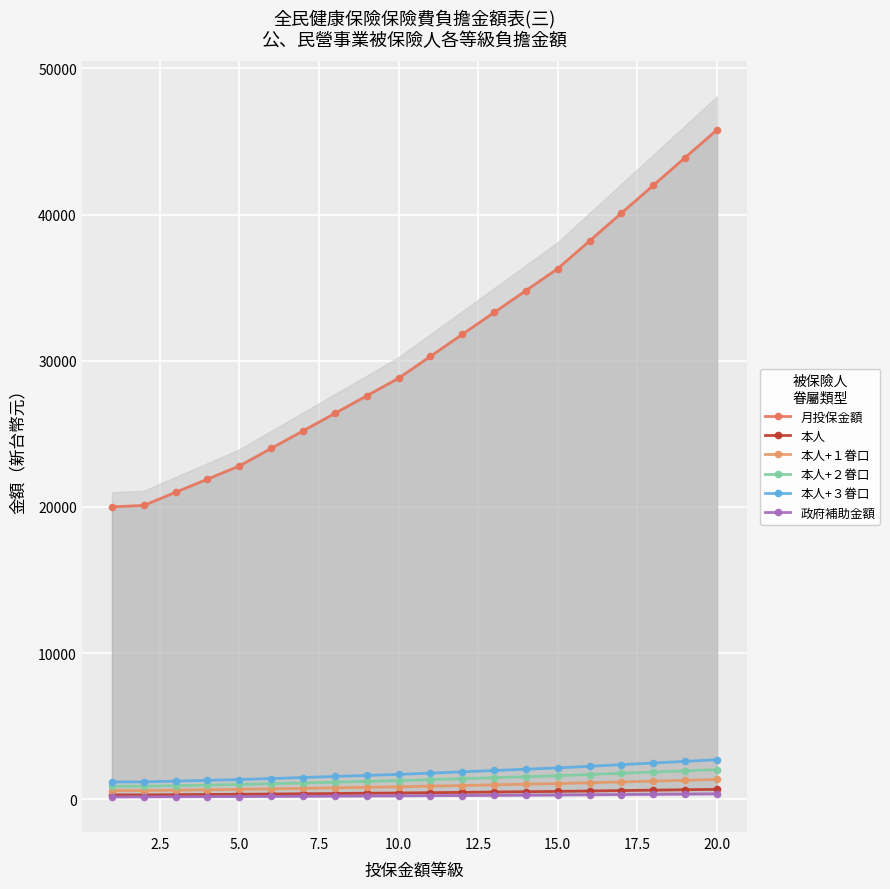

What is the greatest value displayed?

45800